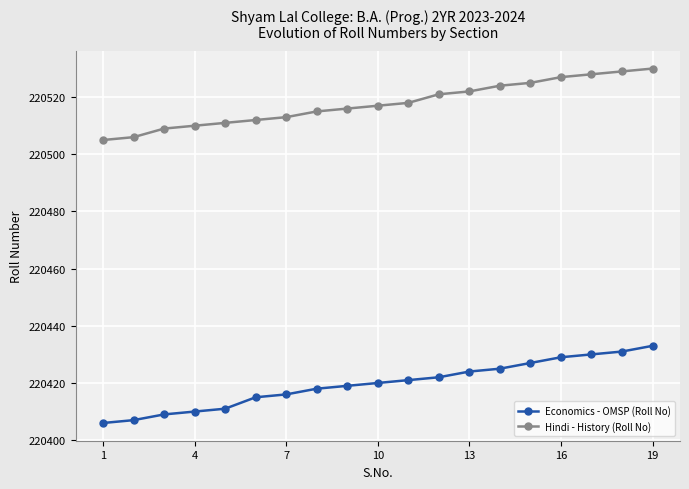

Which series has the largest range (max minus min)?

Economics - OMSP (Roll No)